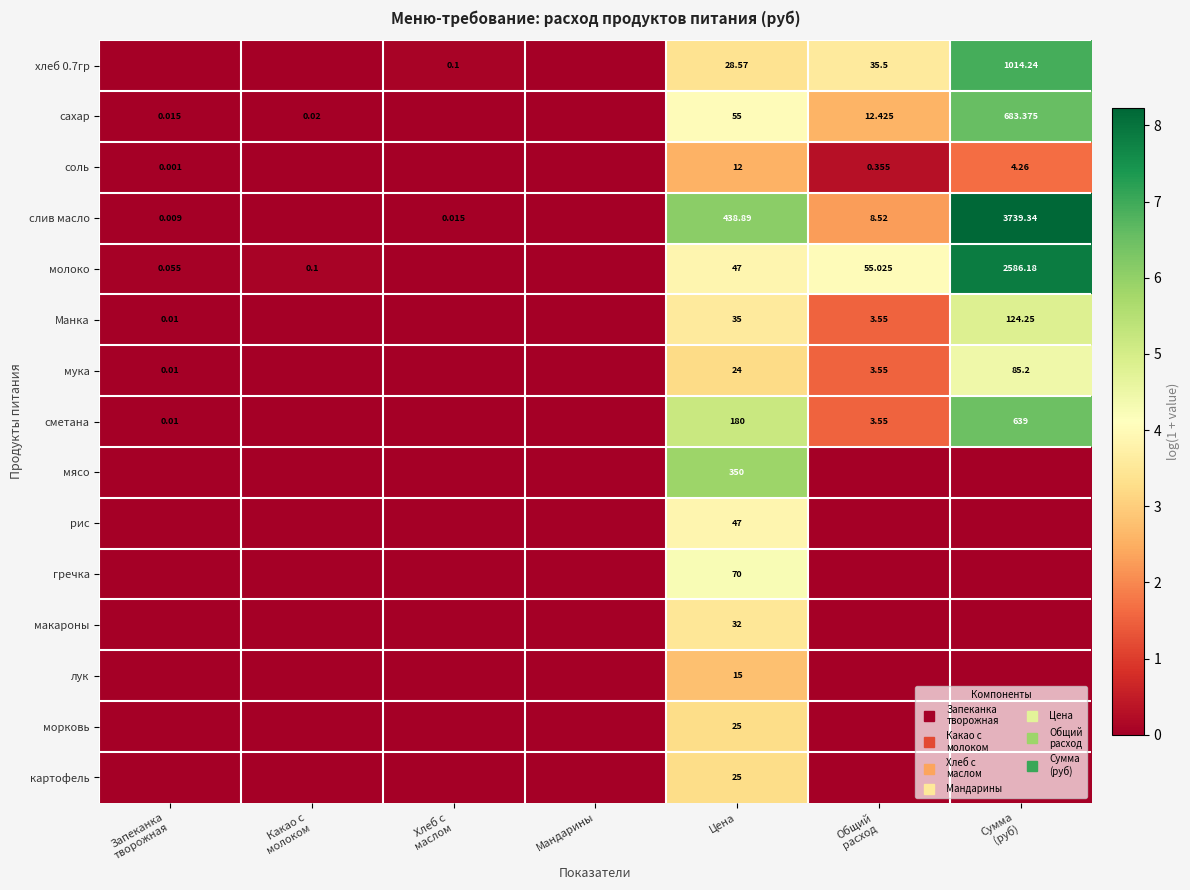

Is it true that рис equals 0.0 at Общий расход?

True